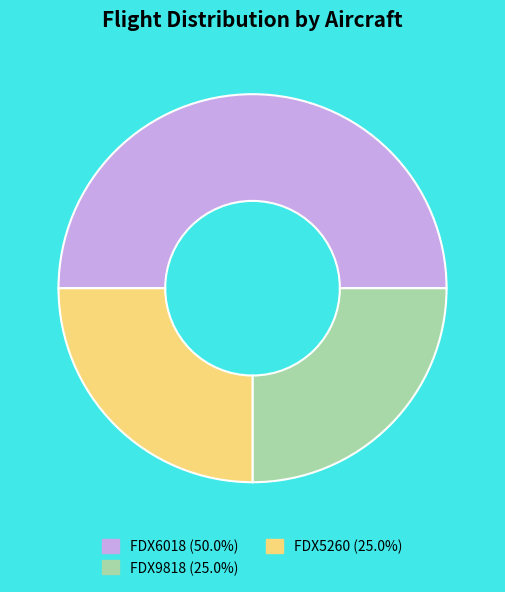

Is FDX5260 (25.0%) the majority of the pie?

No